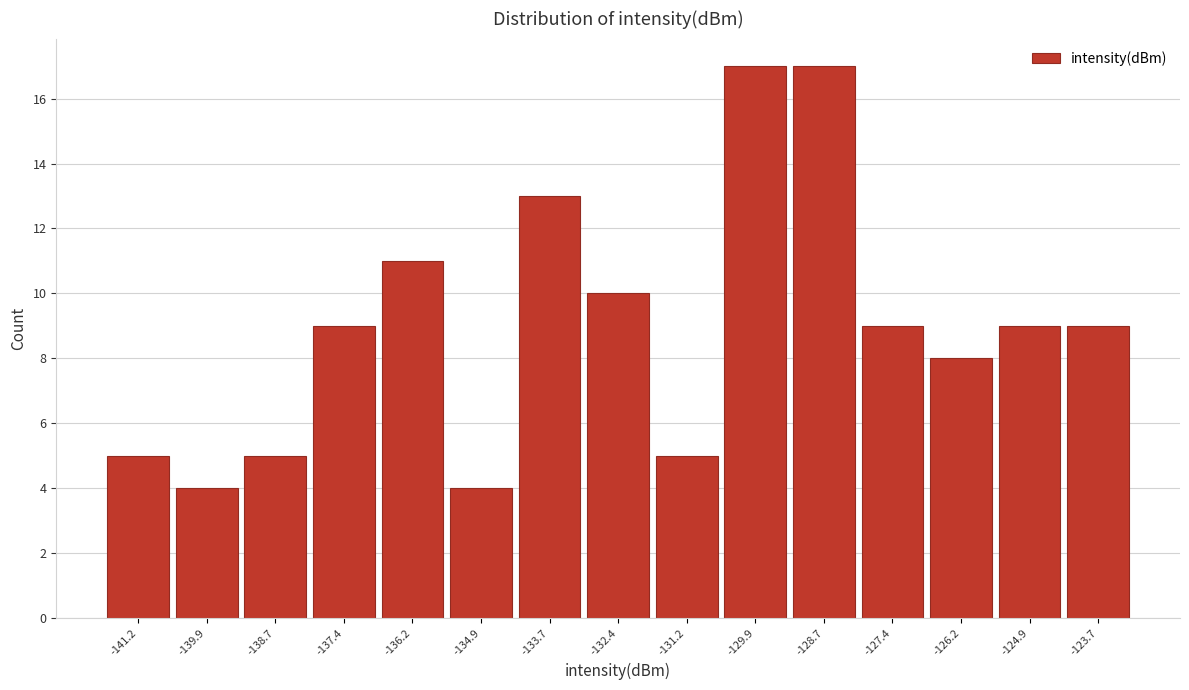

Reading left to right, what are all the values shown in this chart?

-141.2=5	-139.9=4	-138.7=5	-137.4=9	-136.2=11	-134.9=4	-133.7=13	-132.4=10	-131.2=5	-129.9=17	-128.7=17	-127.4=9	-126.2=8	-124.9=9	-123.7=9